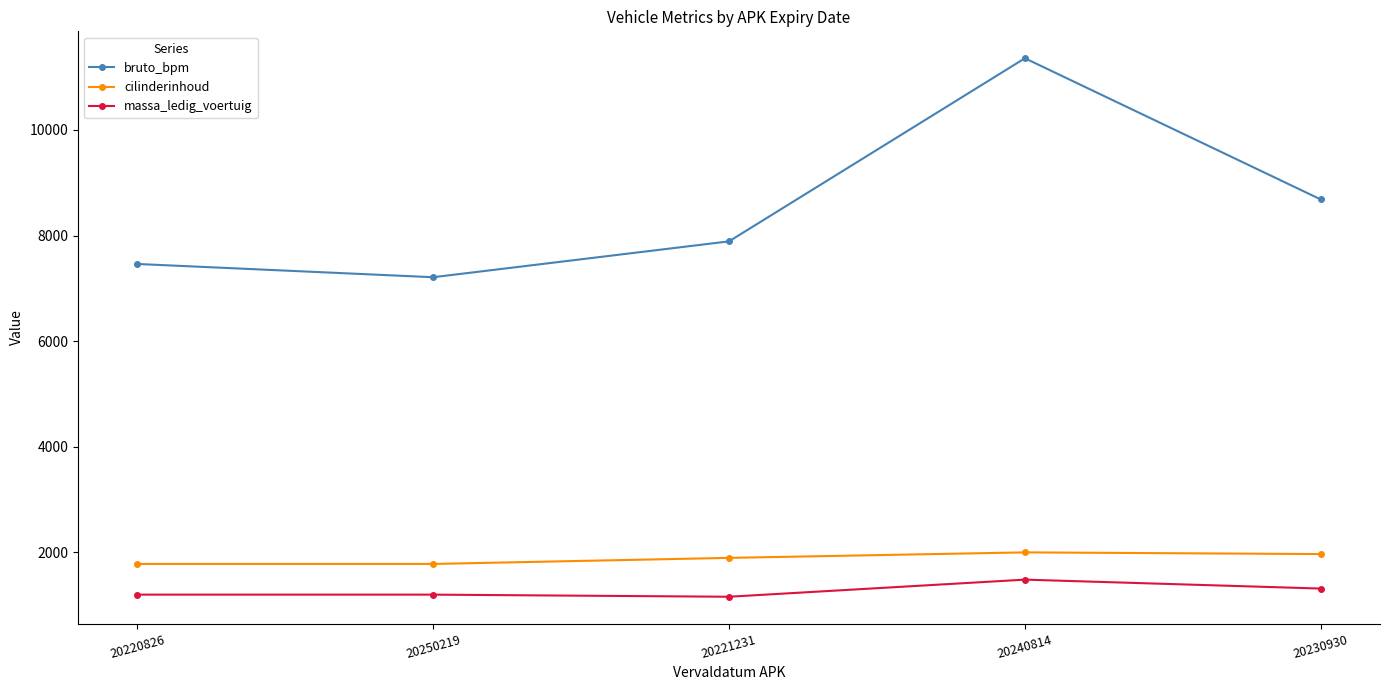

What value does the bruto_bpm series have at 20230930?

8682